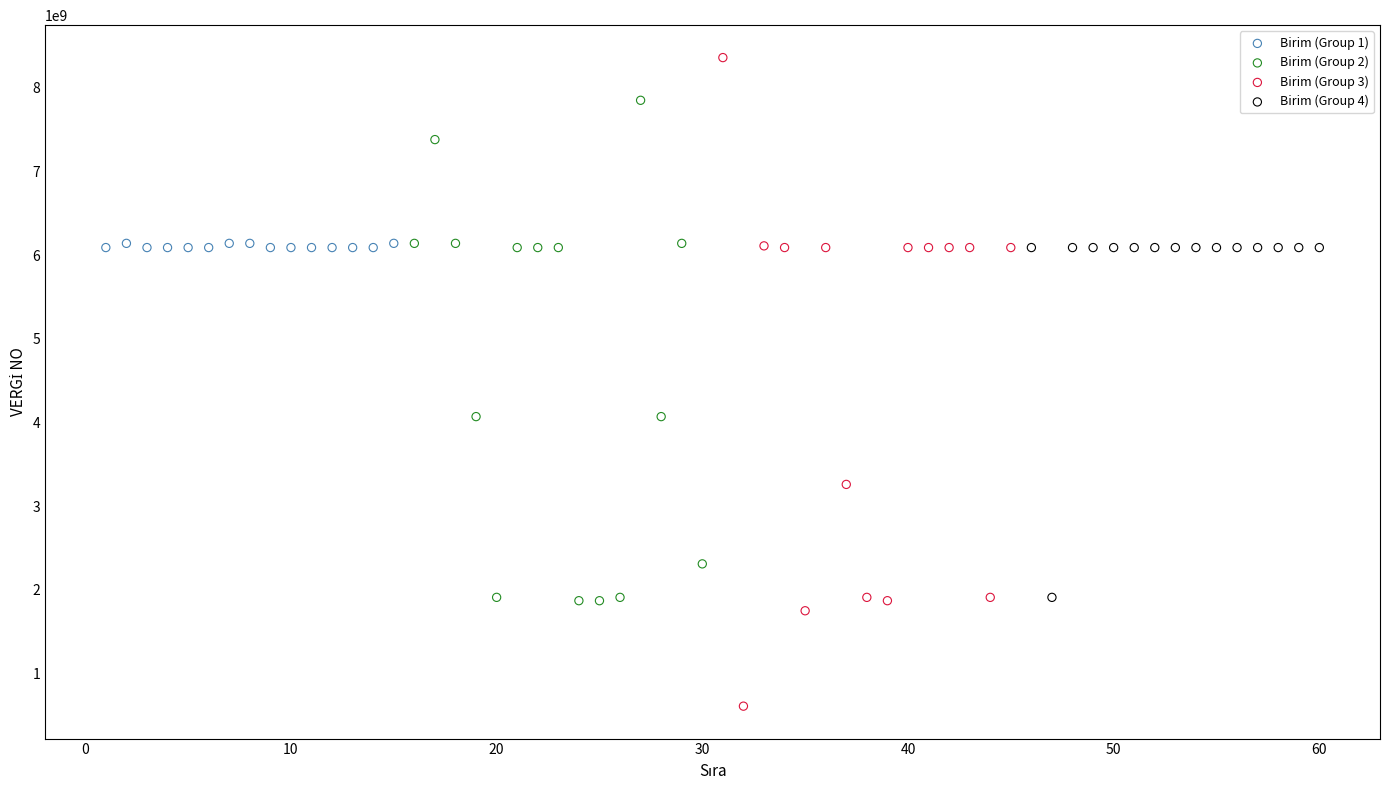

Which series contains the highest Y value?

Birim (Group 3)